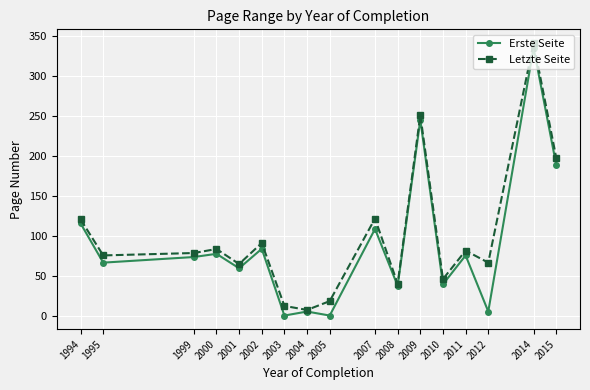

Read the Erste Seite value at 2015.

189.0